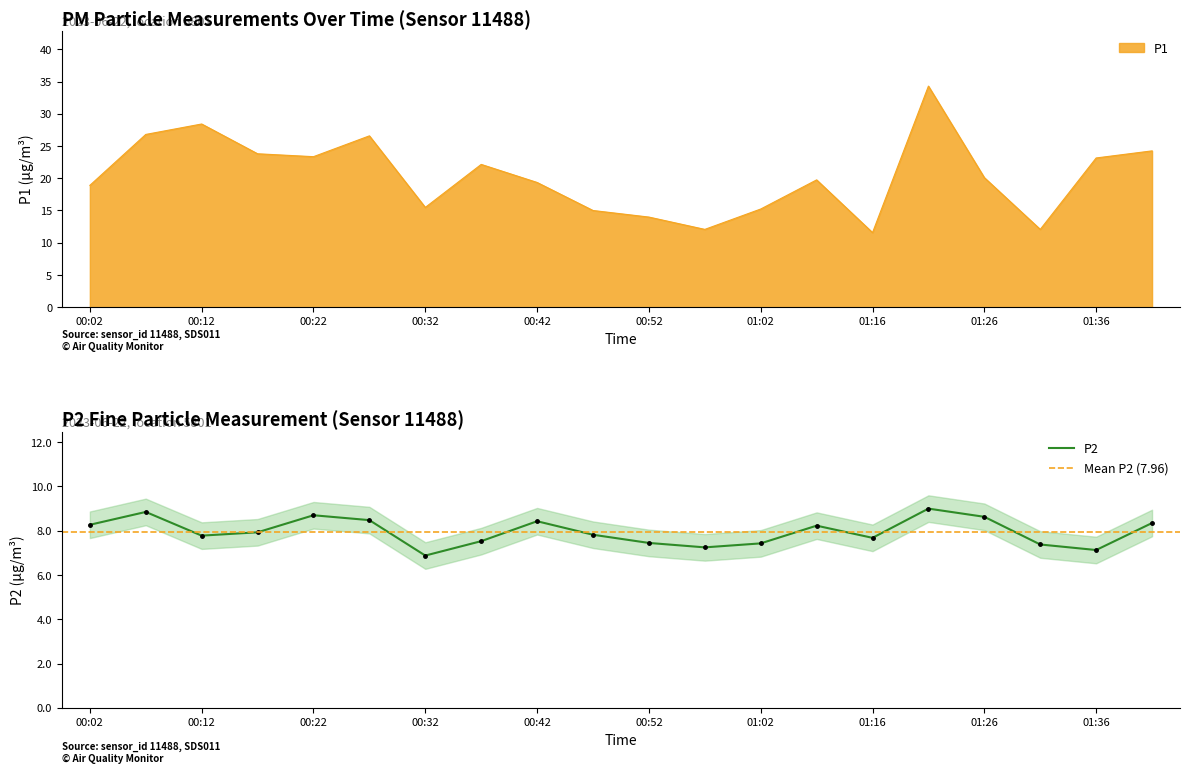

Reading right to left, what are all the values shown in this chart?

P1: 24.2	23.1	12.1	20.1	34.3	11.6	19.8	15.2	12.1	14.0	15.0	19.4	22.1	15.5	26.6	23.4	23.8	28.4	26.8	18.9
P2: 8.3	7.1	7.4	8.6	9.0	7.7	8.2	7.4	7.2	7.5	7.8	8.4	7.5	6.9	8.5	8.7	7.9	7.8	8.8	8.3